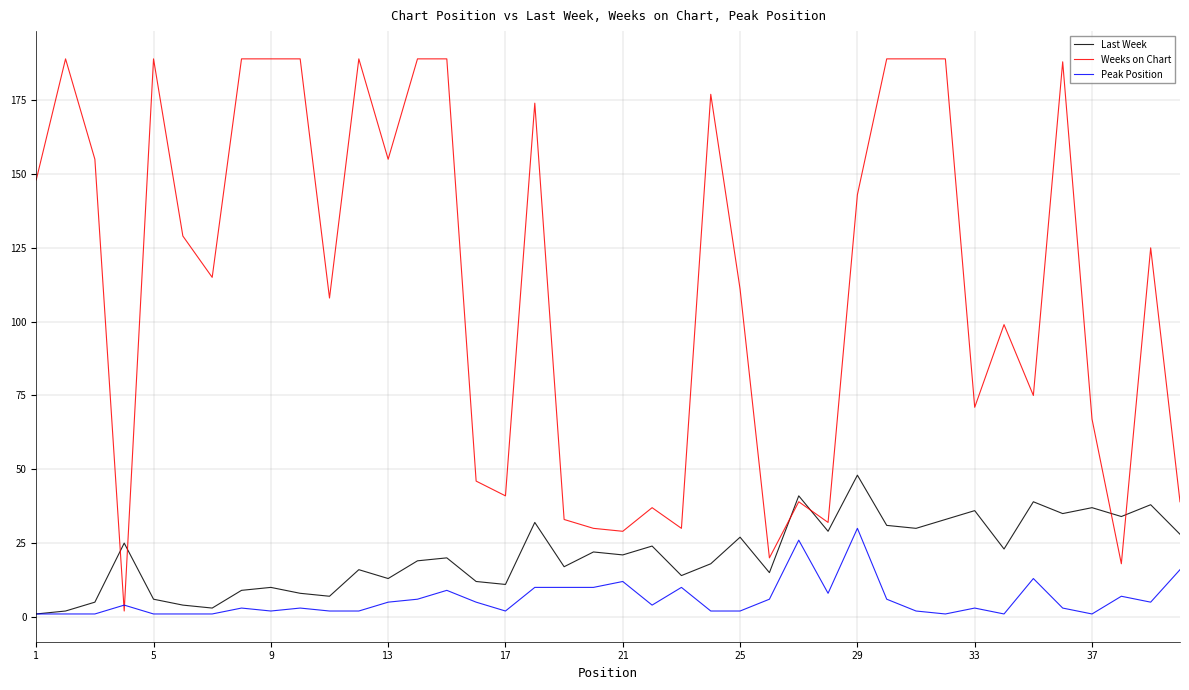

What is the highest value of the Weeks on Chart series?

189